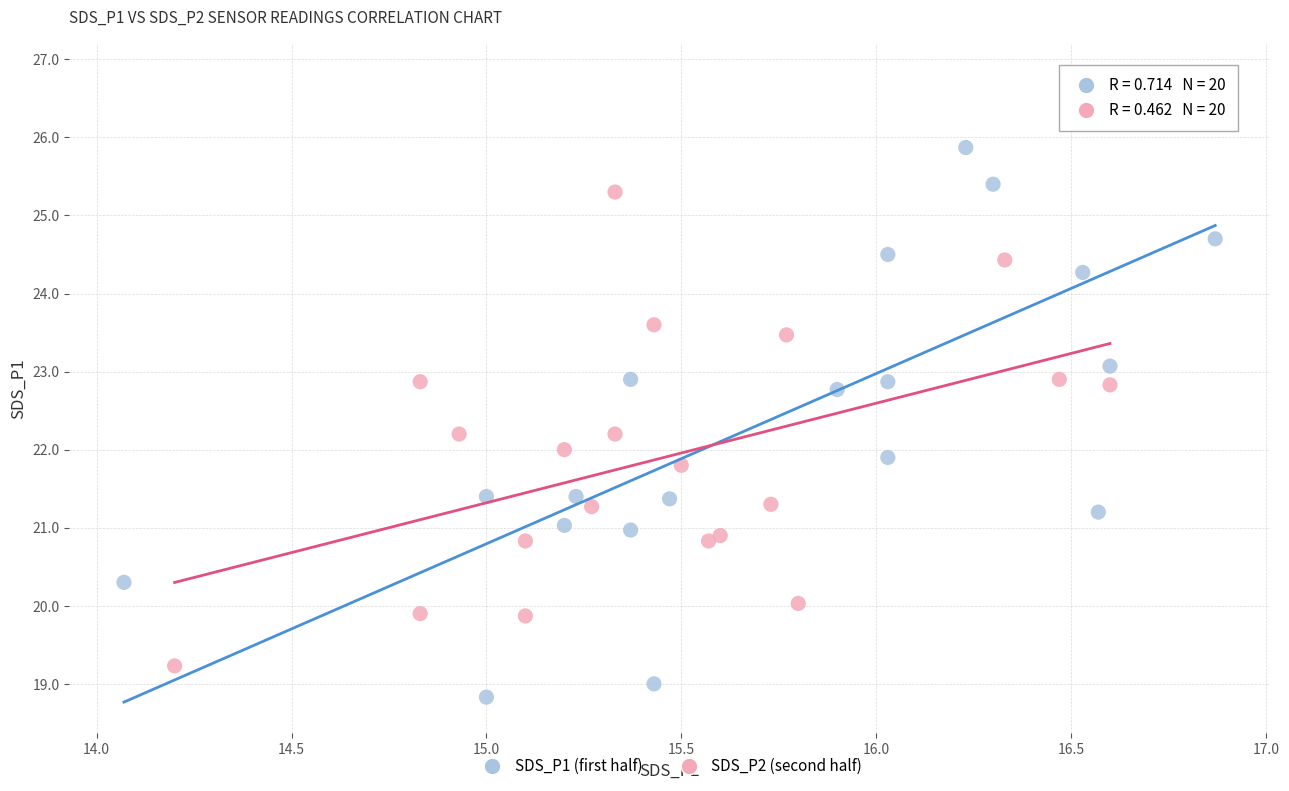

What are all the series names shown in the legend?

SDS_P1 (first half), SDS_P2 (second half)